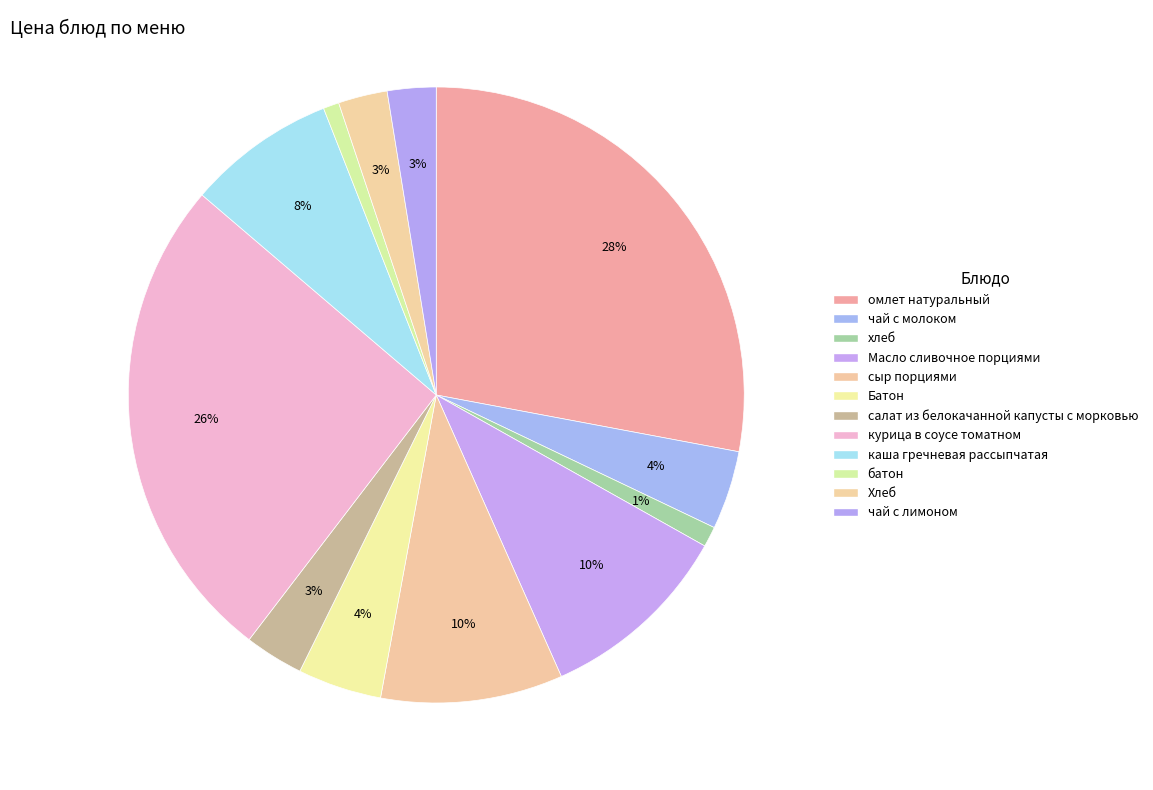

What percentage is NOT represented by Батон?

95.6%